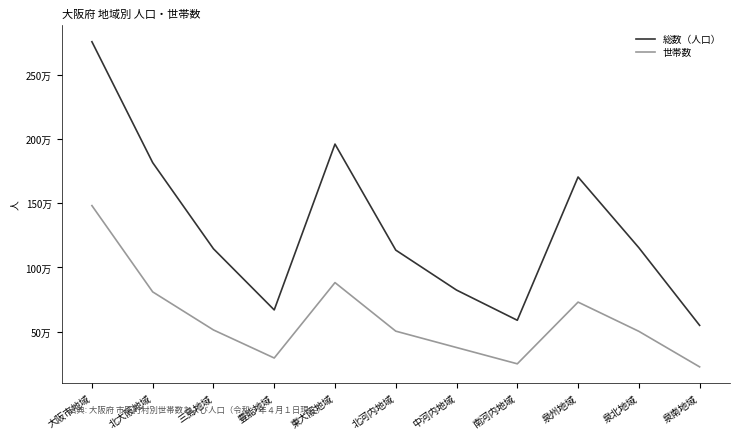

Reading left to right, transcribe all the data shown in this chart.

総数（人口）: 2755236	1815286	1145332	669954	1959383	1135034	824349	589520	1703643	1153689	549954
世帯数: 1481048	810290	514257	296033	882530	504885	377645	250951	730800	503583	227217